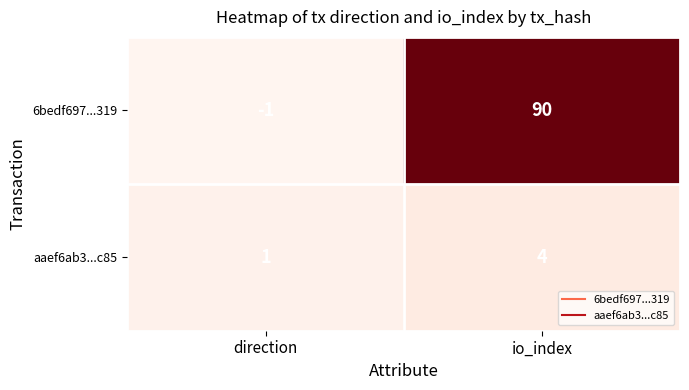

At which label is aaef6ab3...c85 closest to 2?

direction